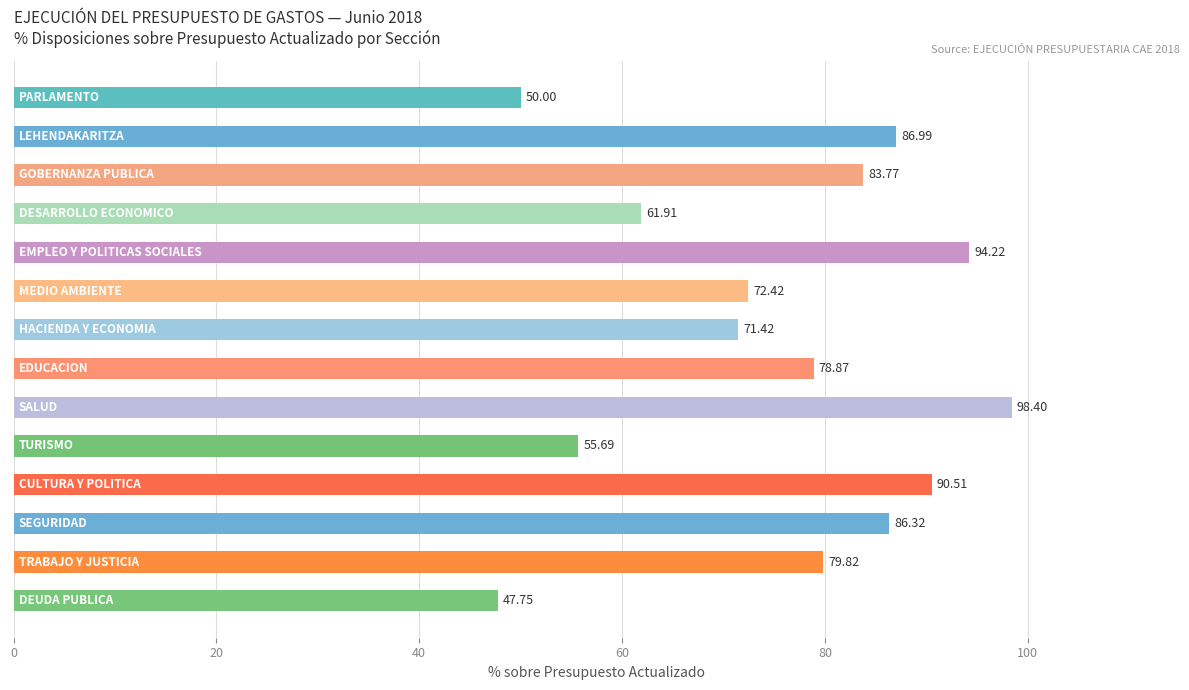

What is the sum of all values?

1058.1